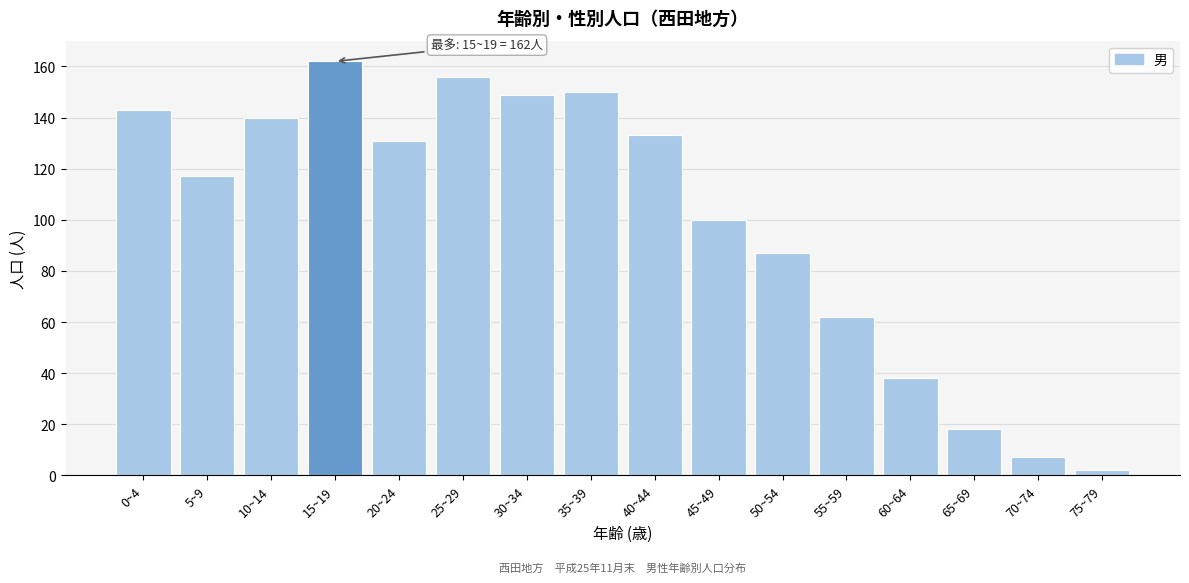

Reading left to right, list all the values displayed in this chart.

143	117	140	162	131	156	149	150	133	100	87	62	38	18	7	2